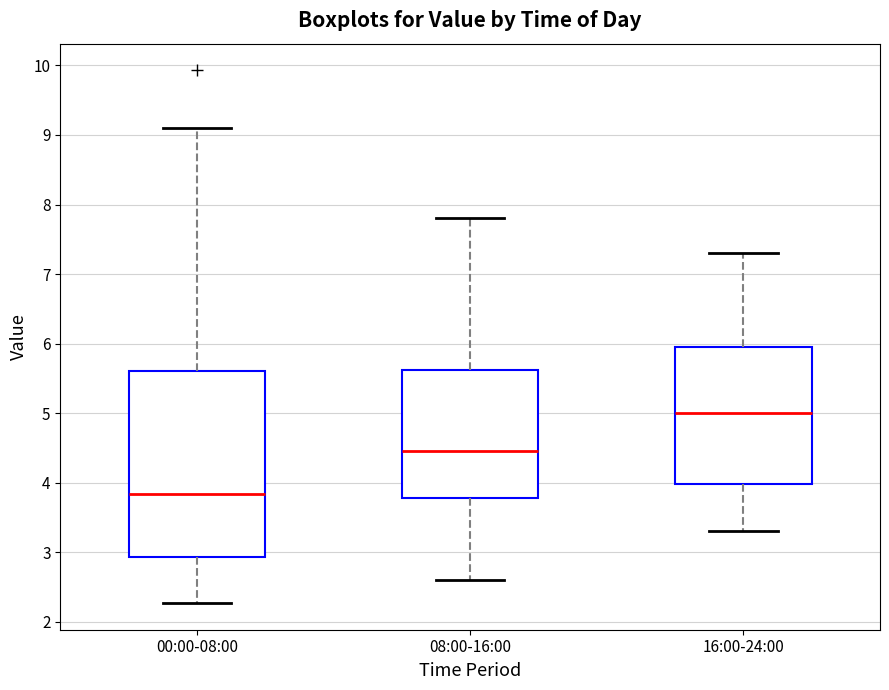

Reading left to right, transcribe this box plot: for each box, give where its median line is, the range the box spans, and where its two whiskers end, as read against the y-axis. The values are not printed on the chart, so give them approximately, as read against the axis.

00:00-08:00: median 3.8, box 2.9 to 5.6, whiskers 2.3 to 9.1
08:00-16:00: median 4.5, box 3.8 to 5.6, whiskers 2.6 to 7.8
16:00-24:00: median 5.0, box 4.0 to 6.0, whiskers 3.3 to 7.3